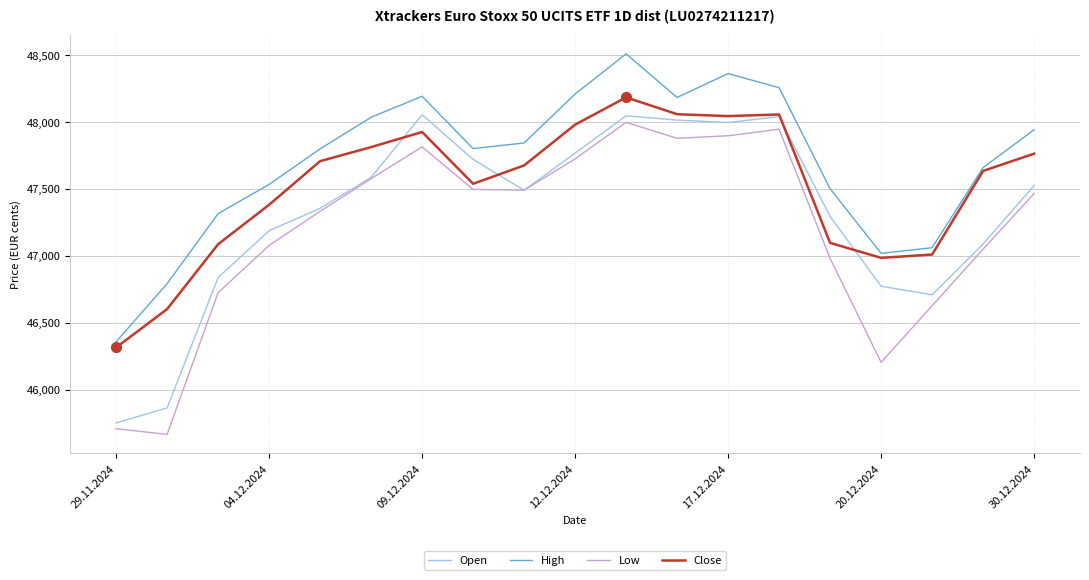

Which series has the largest total across all categories?

High